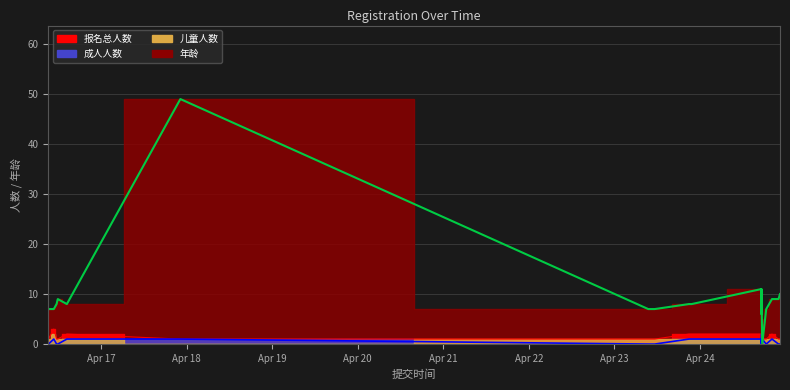

Reading right to left, list all the values displayed in this chart.

报名总人数: 1	1	2	1	1	4	1	5	1	1	1	2	2	2	1	1	1	1	2	1	1	3	1	1
成人人数: 0	0	1	0	1	2	0	2	0	0	0	1	1	1	0	0	0	1	1	0	0	1	0	0
年龄: 10	9	9	7	0	6	6	8	8	11	6	11	8	8	7	7	7	49	8	9	8	7	7	7